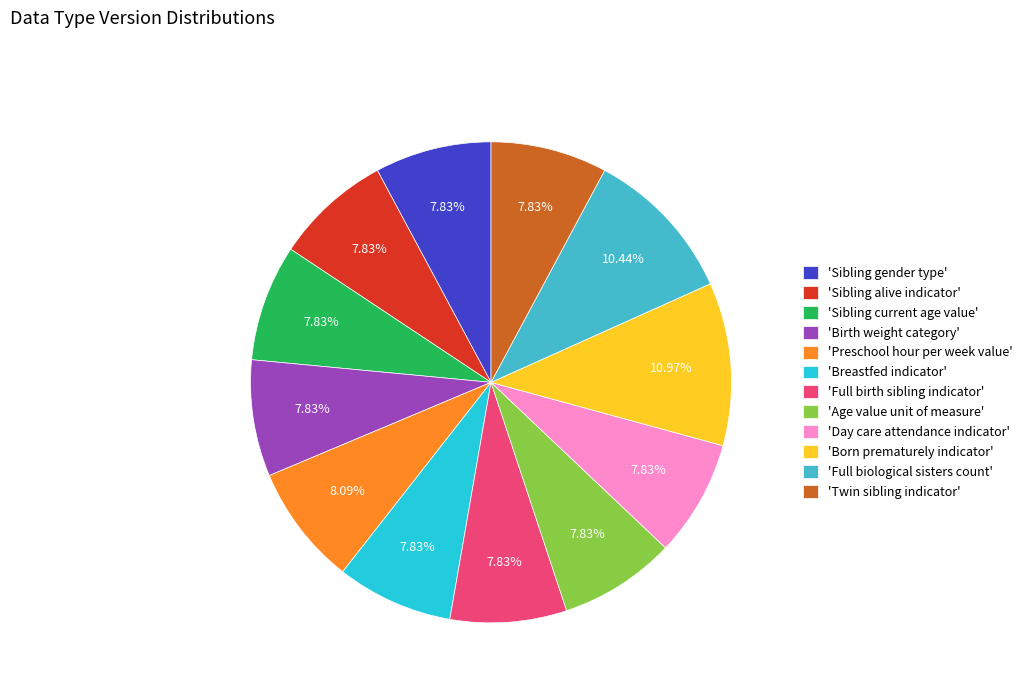

How many segments does this pie chart have?

12